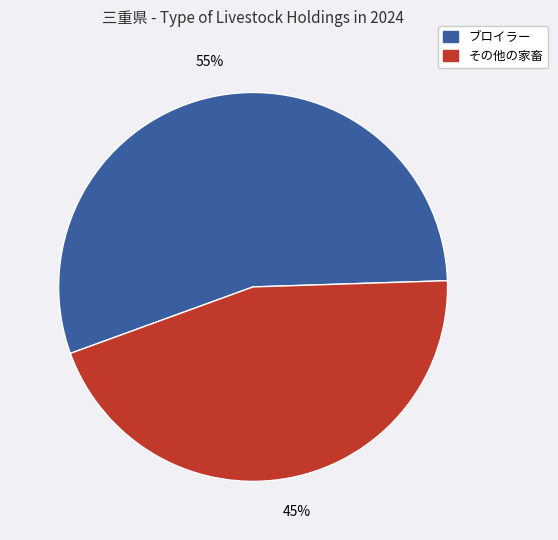

To the nearest percent, what is the difference between the largest and smallest slice percentages?

10%